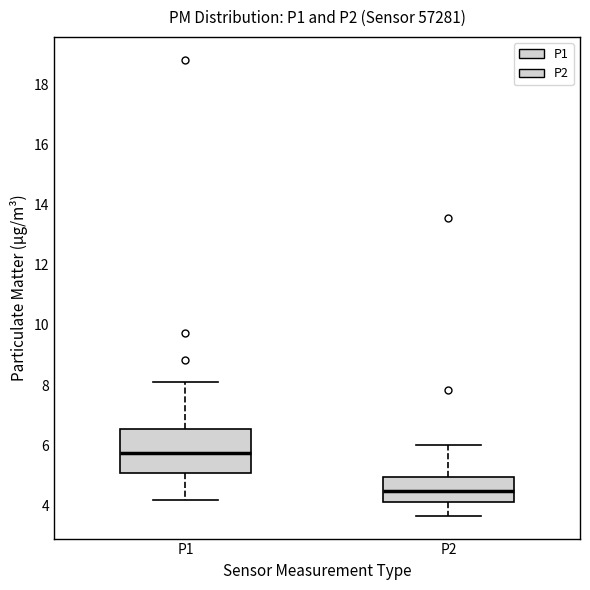

Comparing the boxes themselves (not the whiskers), which one is the tallest?

P1